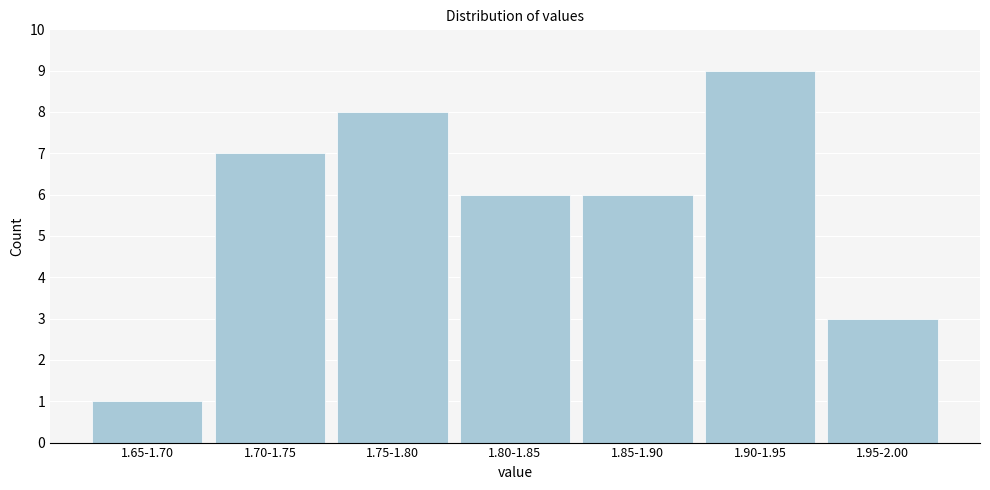

Reading left to right, list all the values displayed in this chart.

1.65-1.70=1	1.70-1.75=7	1.75-1.80=8	1.80-1.85=6	1.85-1.90=6	1.90-1.95=9	1.95-2.00=3